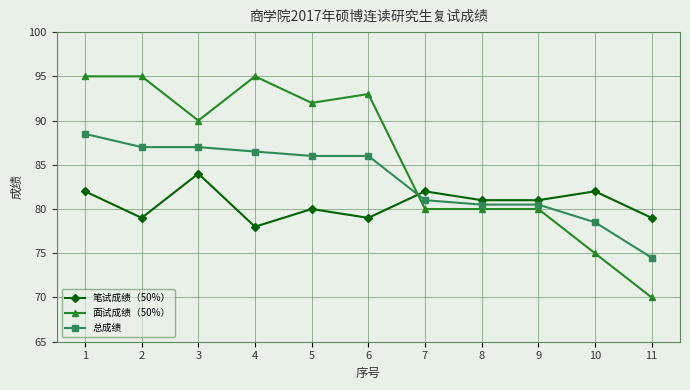

Rank the series by their average value, from lowest to highest.

笔试成绩（50%）, 总成绩, 面试成绩（50%）